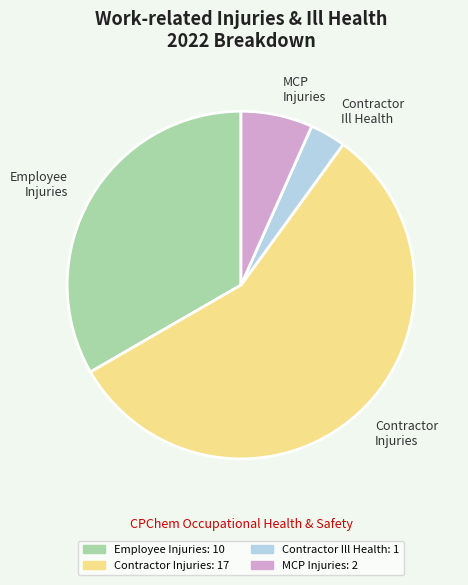

Is the sum of Contractor Ill Health and MCP Injuries greater than half?

No